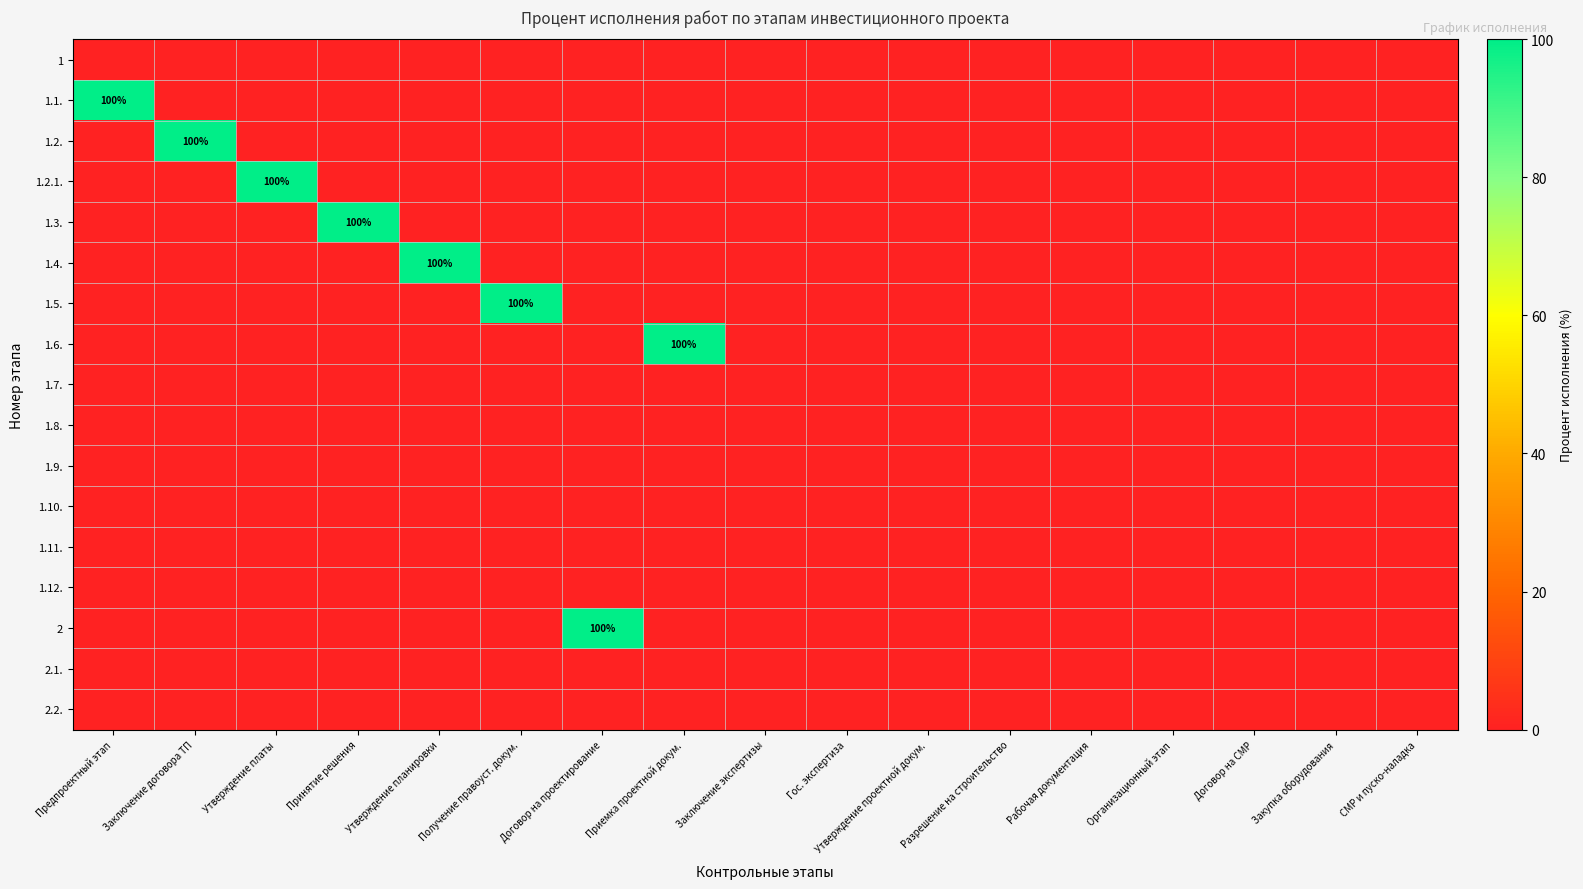

At which category does the chart reach its peak across all series?

Предпроектный этап